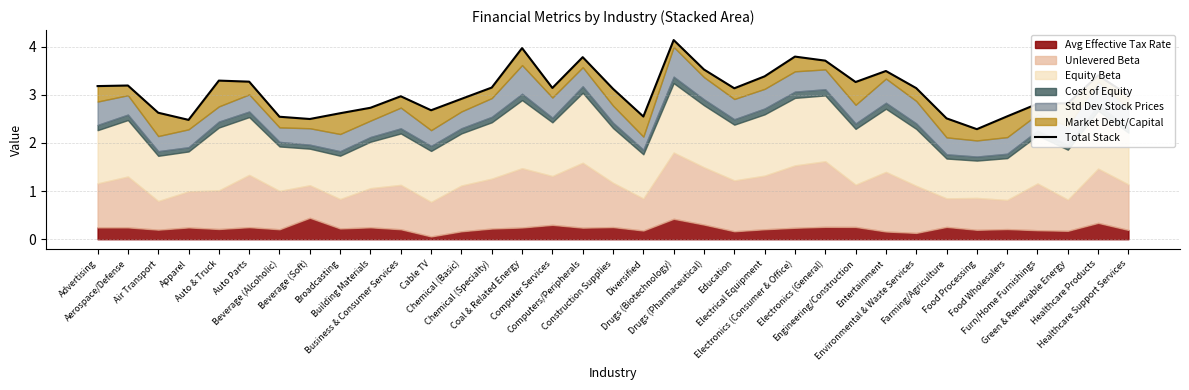

What is the smallest value displayed?

2.3